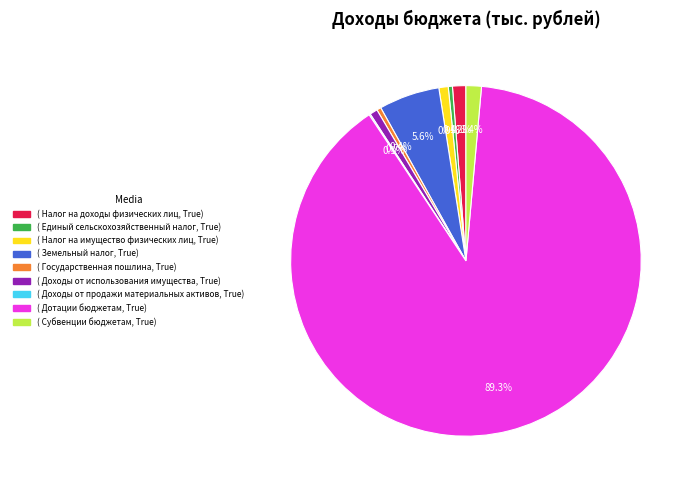

Does any single category account for the majority?

Yes